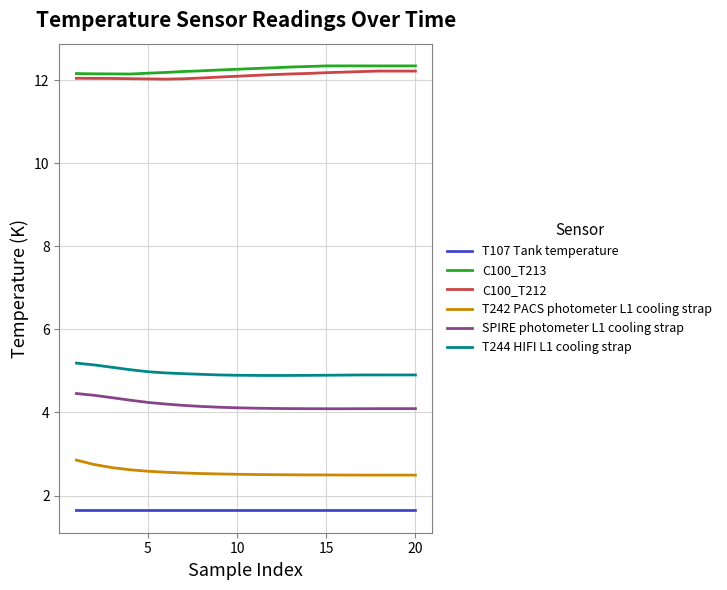

True or false: SPIRE photometer L1 cooling strap and T244 HIFI L1 cooling strap cross at least once.

False